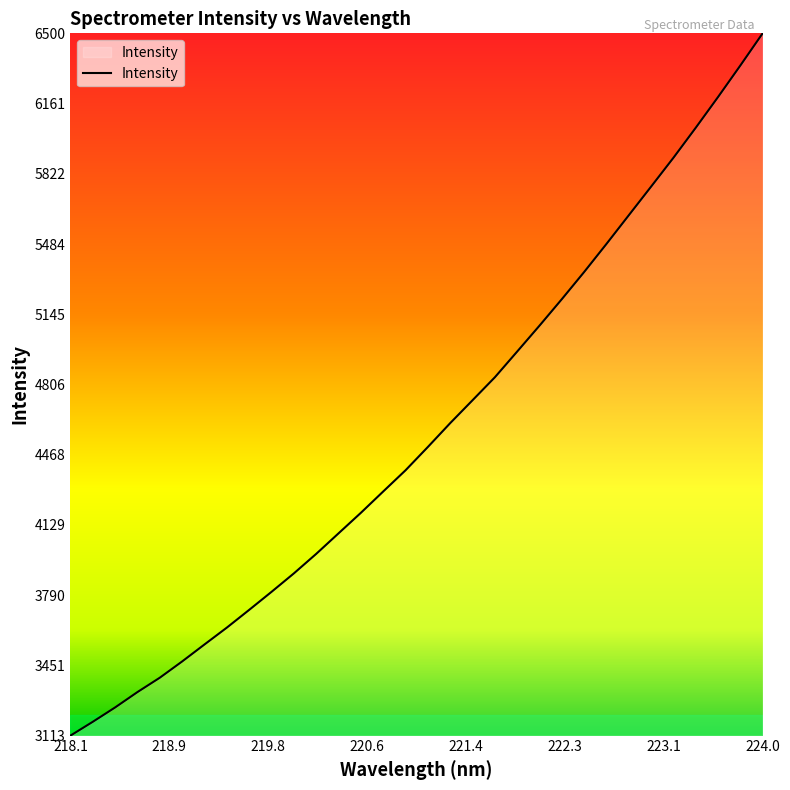

What is the smallest value displayed?

3112.7